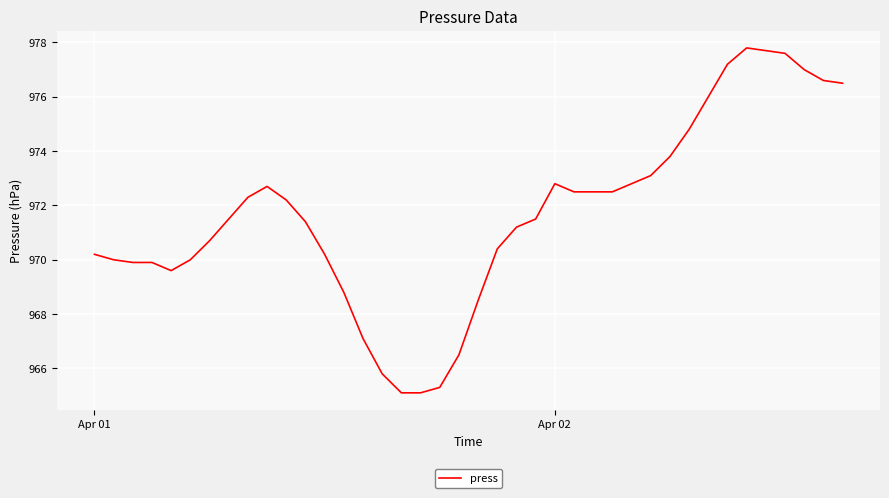

What is the minimum value shown in the chart?

965.1